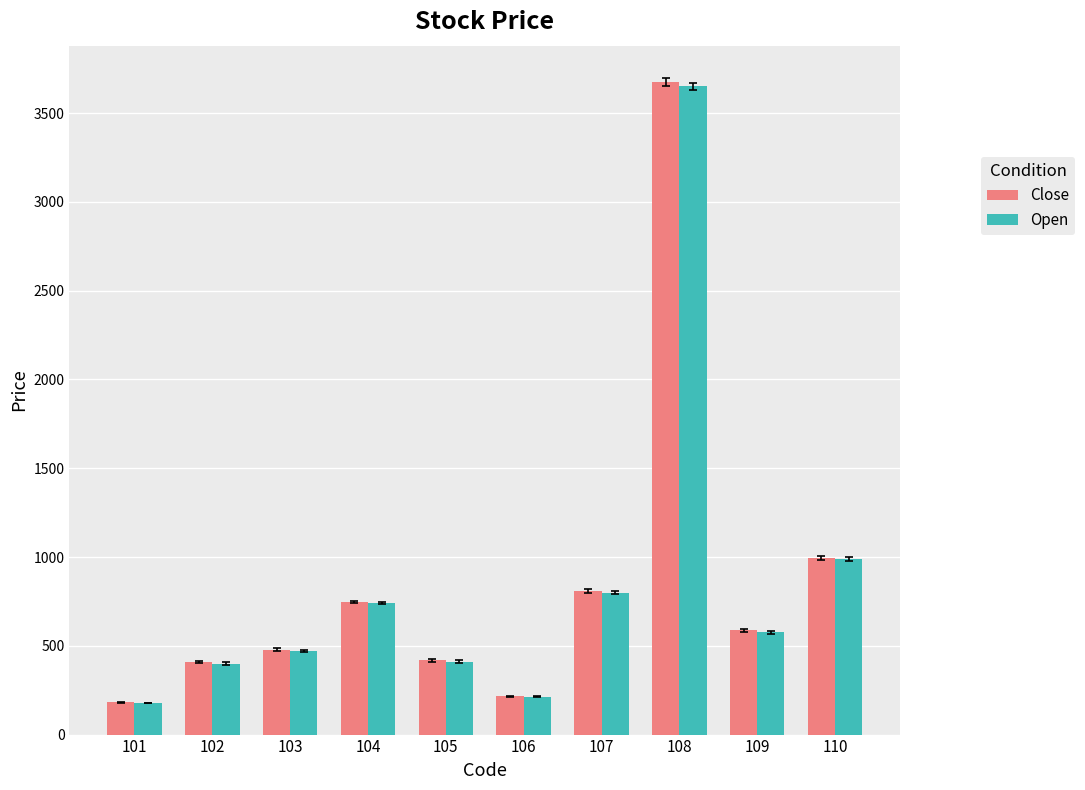

Which series has the largest range (max minus min)?

Close